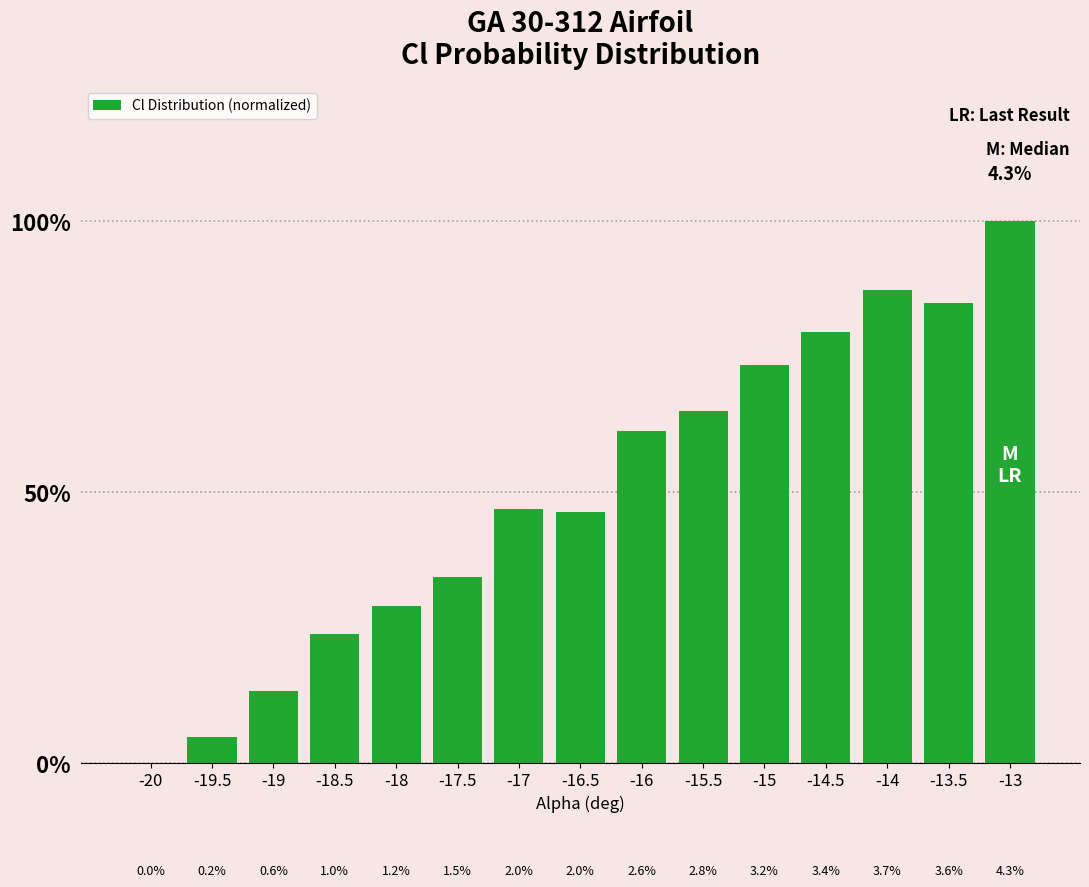

Are the bars horizontal?

No